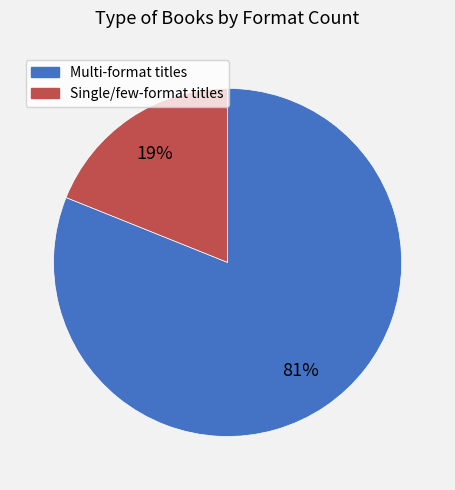

Does Single/few-format titles represent more than half of the total?

No